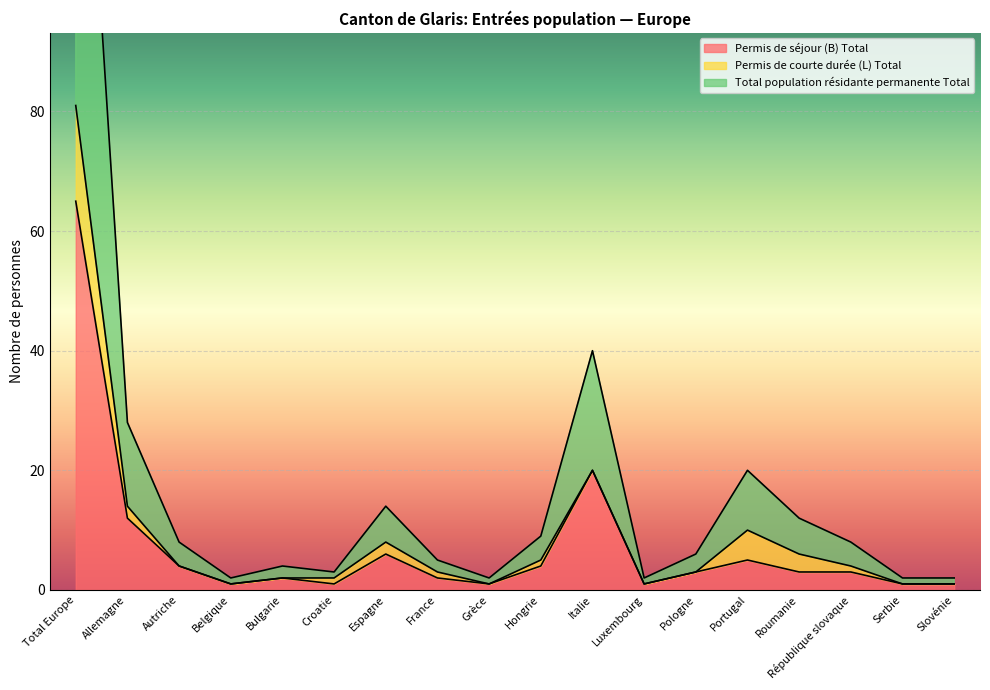

At how many categories does at least one series exceed 107?

1